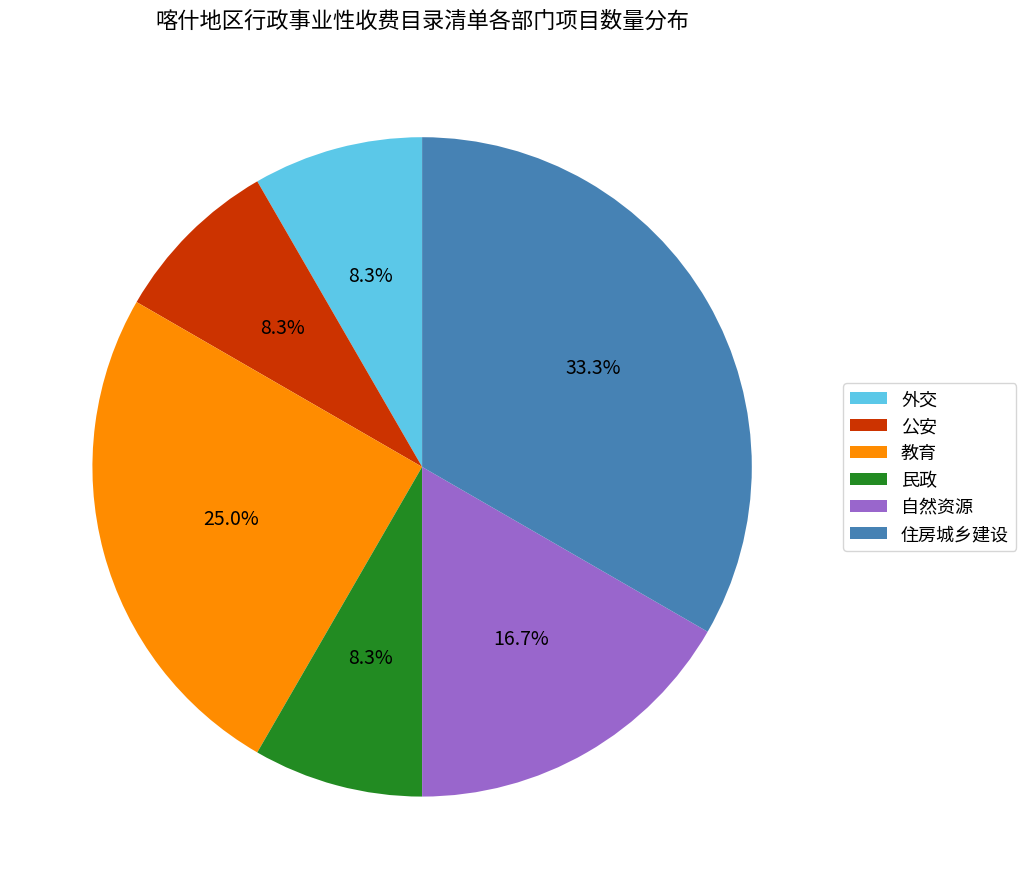

To the nearest percent, what is the difference between the 外交 and 教育 slice percentages?

17%